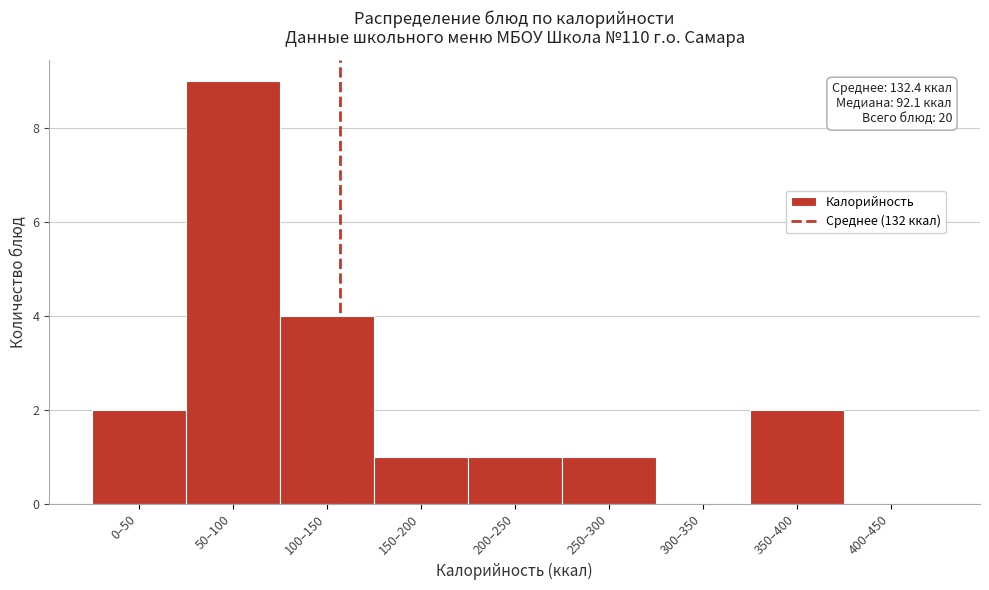

Reading left to right, list all the values displayed in this chart.

0–50=2	50–100=9	100–150=4	150–200=1	200–250=1	250–300=1	300–350=0	350–400=2	400–450=0